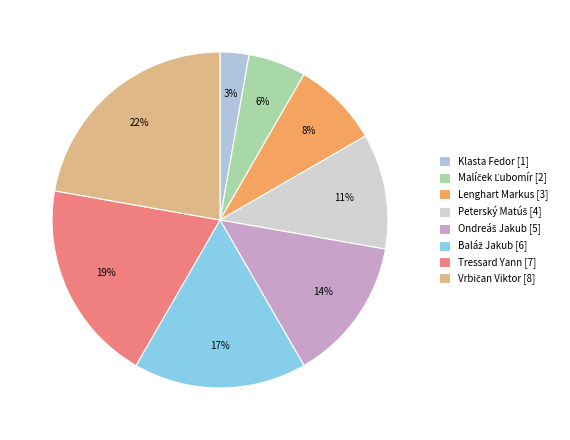

Does Malíček Ľubomír account for over 50% of the chart?

No